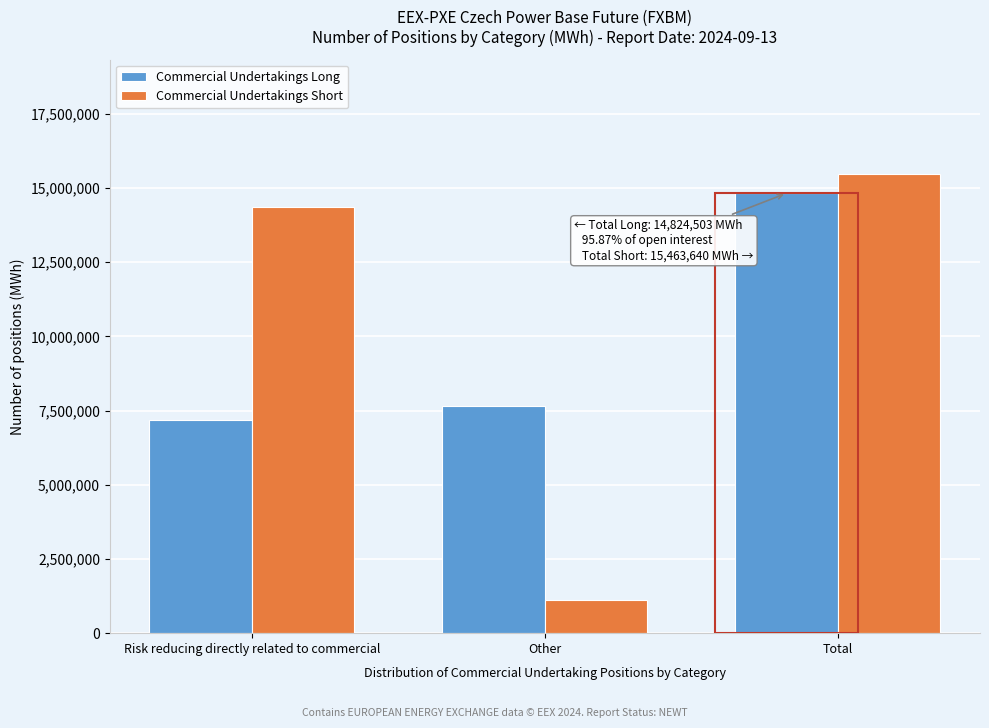

Reading left to right, what are all the values shown in this chart?

Commercial Undertakings Long: Risk reducing directly related to commercial=7171487	Other=7653016	Total=14824503
Commercial Undertakings Short: Risk reducing directly related to commercial=14348920	Other=1114720	Total=15463640